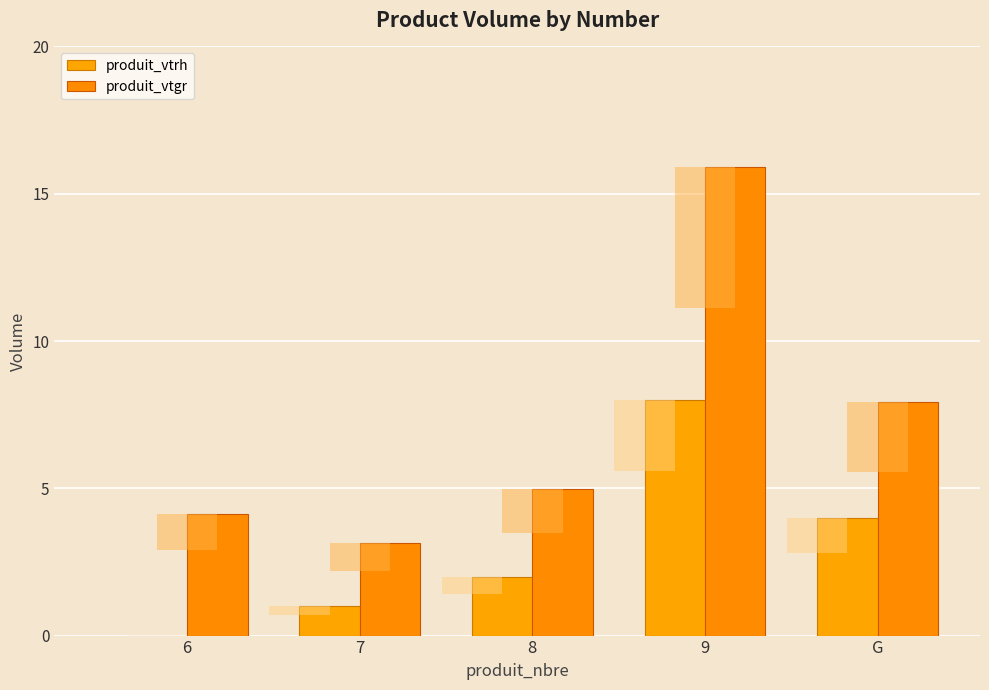

Which category has the highest value in the produit_vtgr series?

9